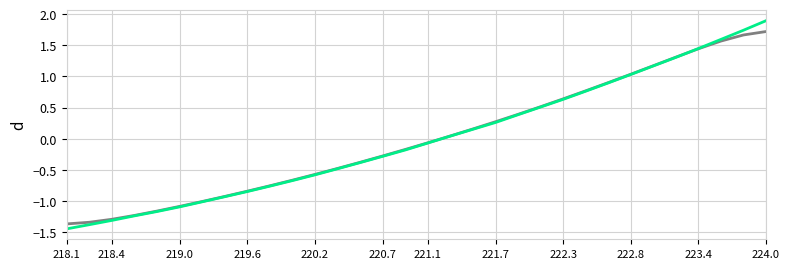

What is the greatest value displayed?

1.9